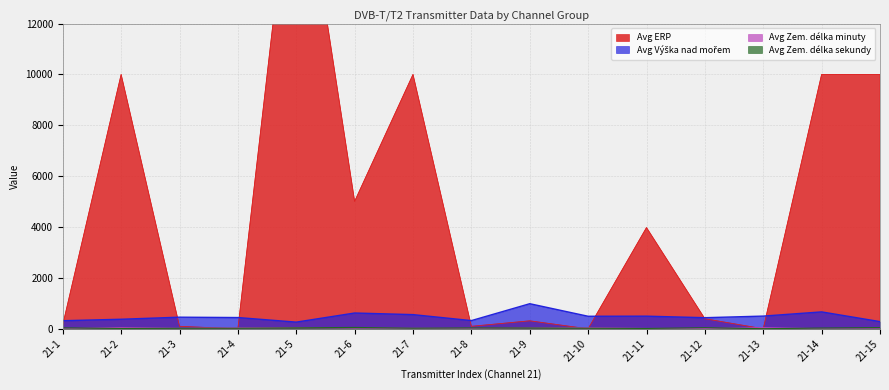

At which category does Avg ERP reach its first local valley?

21-4